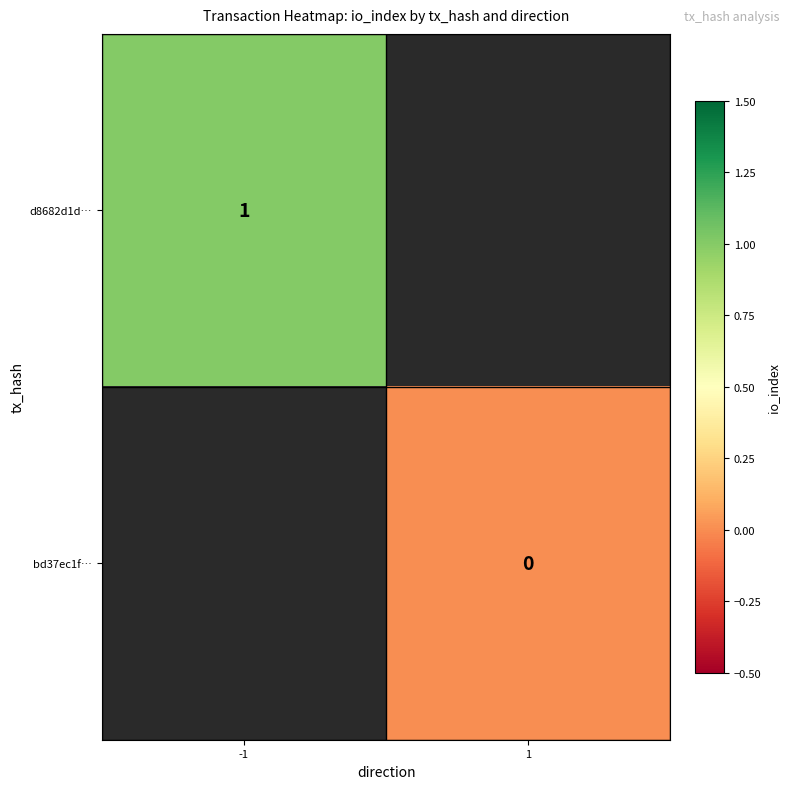

The d8682d1d… series shows 1 at -1. True or false?

True